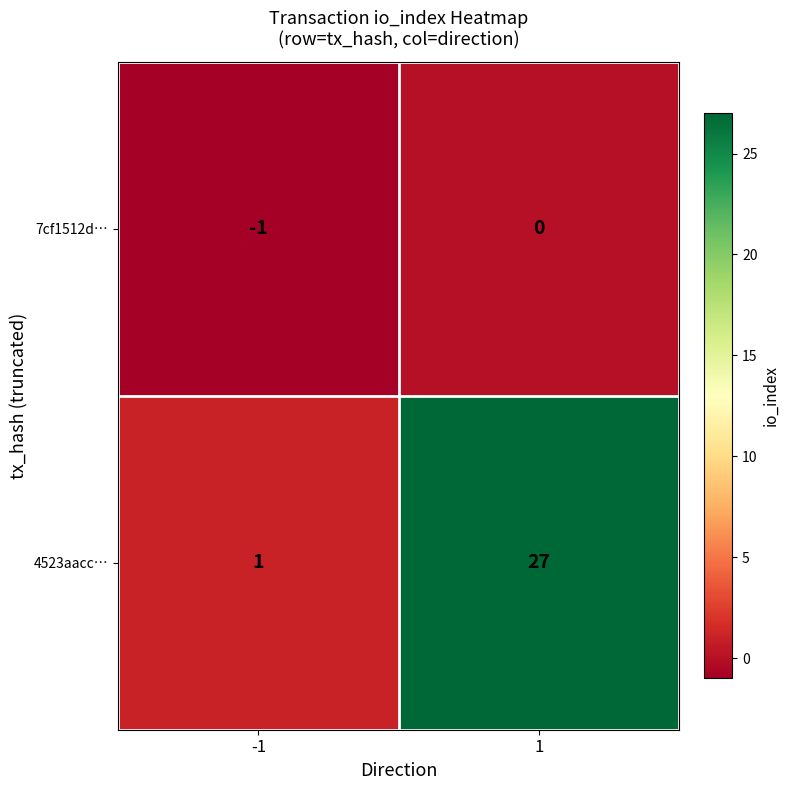

Reading right to left, transcribe all the data shown in this chart.

7cf1512d…: 1=0	-1=-1
4523aacc…: 1=27	-1=1